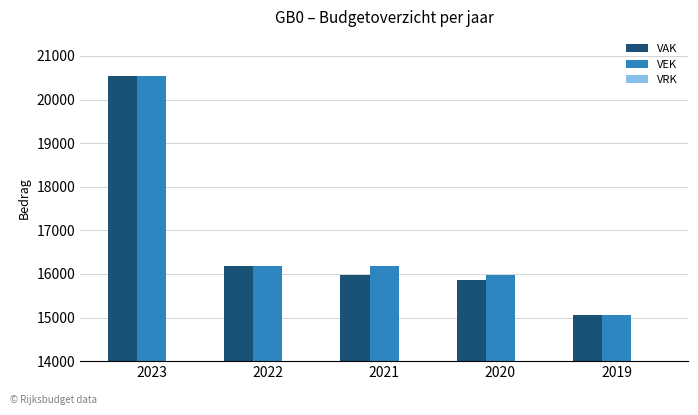

True or false: VEK has a value of 15968 at 2020.

True